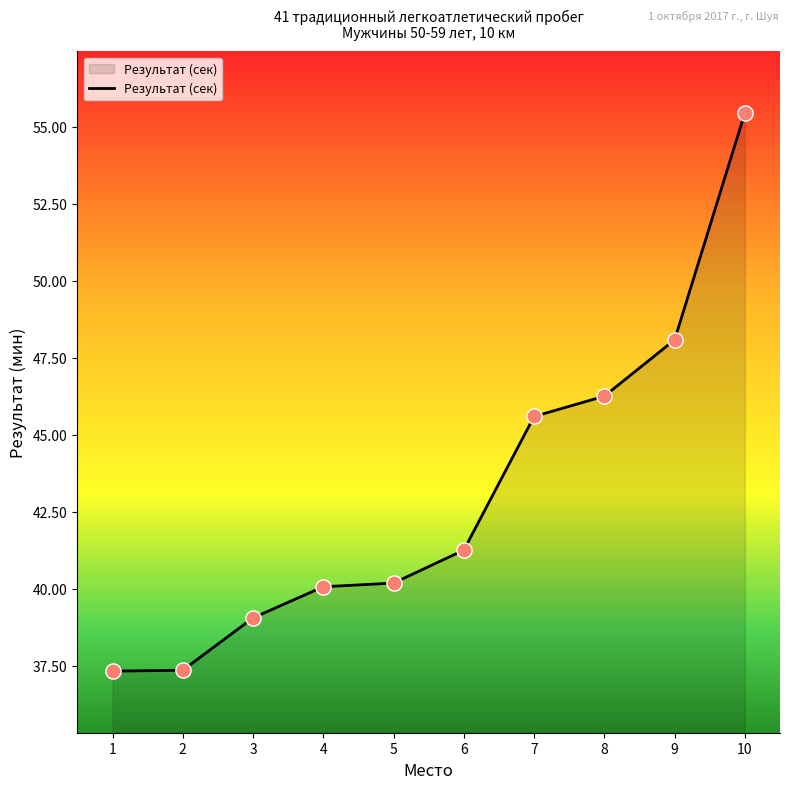

What is the change in value from 5 to 8?

+6.1